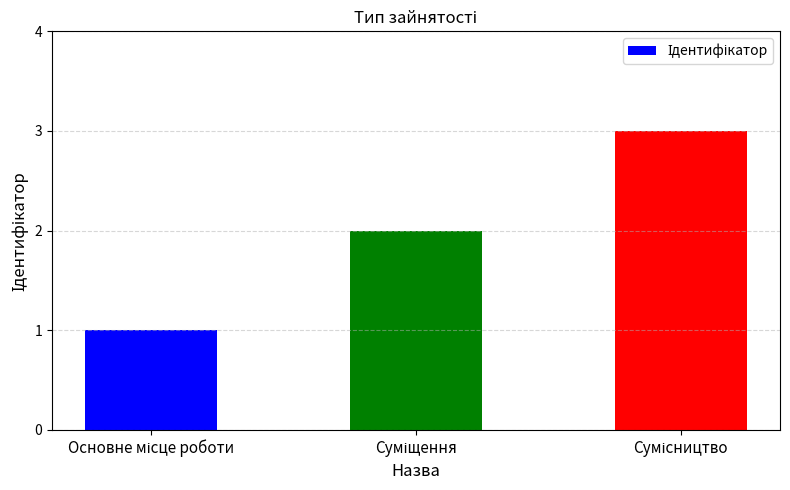

Count the values in the range 1 to 3.

3